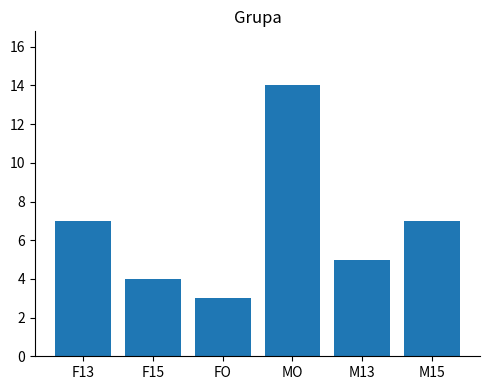

Does the chart contain any negative values?

No